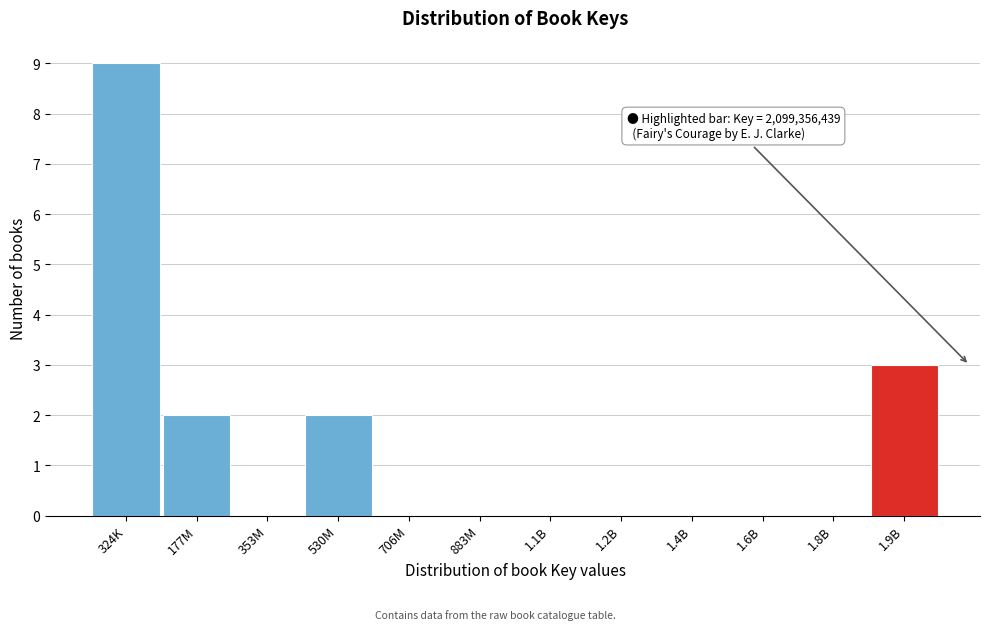

Reading right to left, what are all the values shown in this chart?

1.9B=3	1.8B=0	1.6B=0	1.4B=0	1.2B=0	1.1B=0	883M=0	706M=0	530M=2	353M=0	177M=2	324K=9